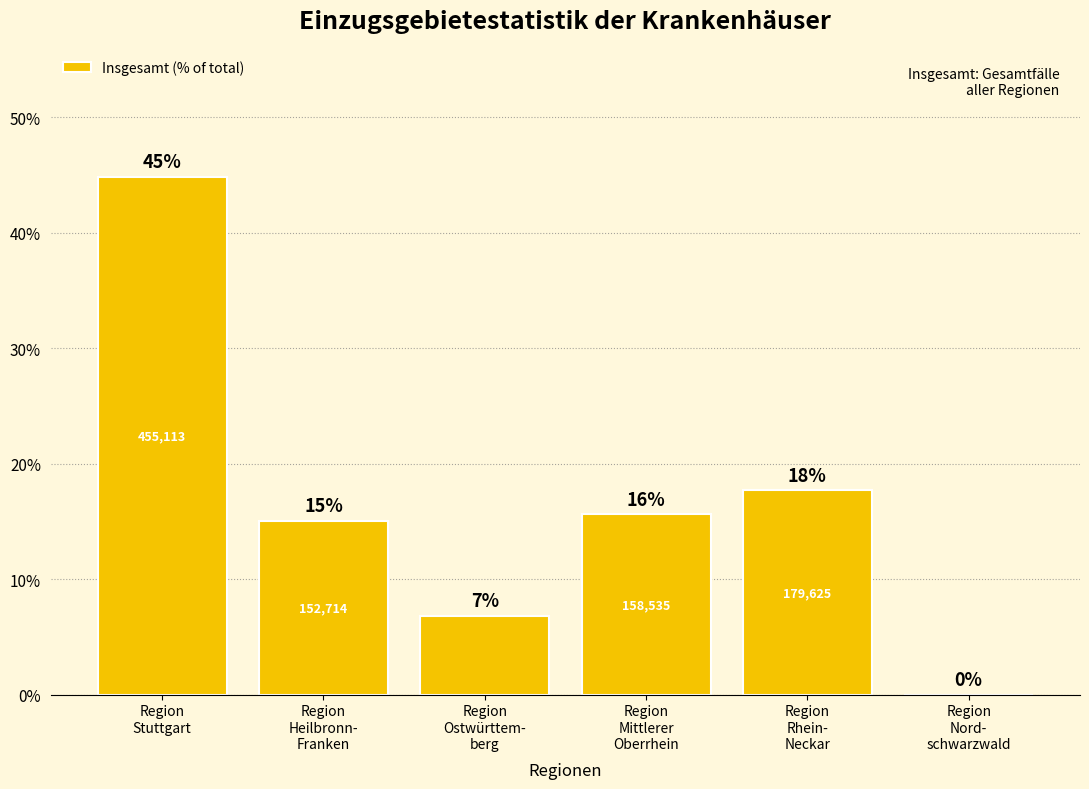

What is the difference between the second highest and second lowest values?

10.9